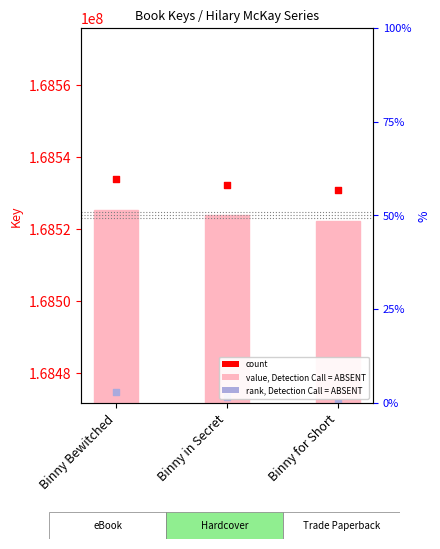

Is the value of rank, Detection Call = ABSENT at Binny Bewitched greater than the value of count at Binny in Secret?

No